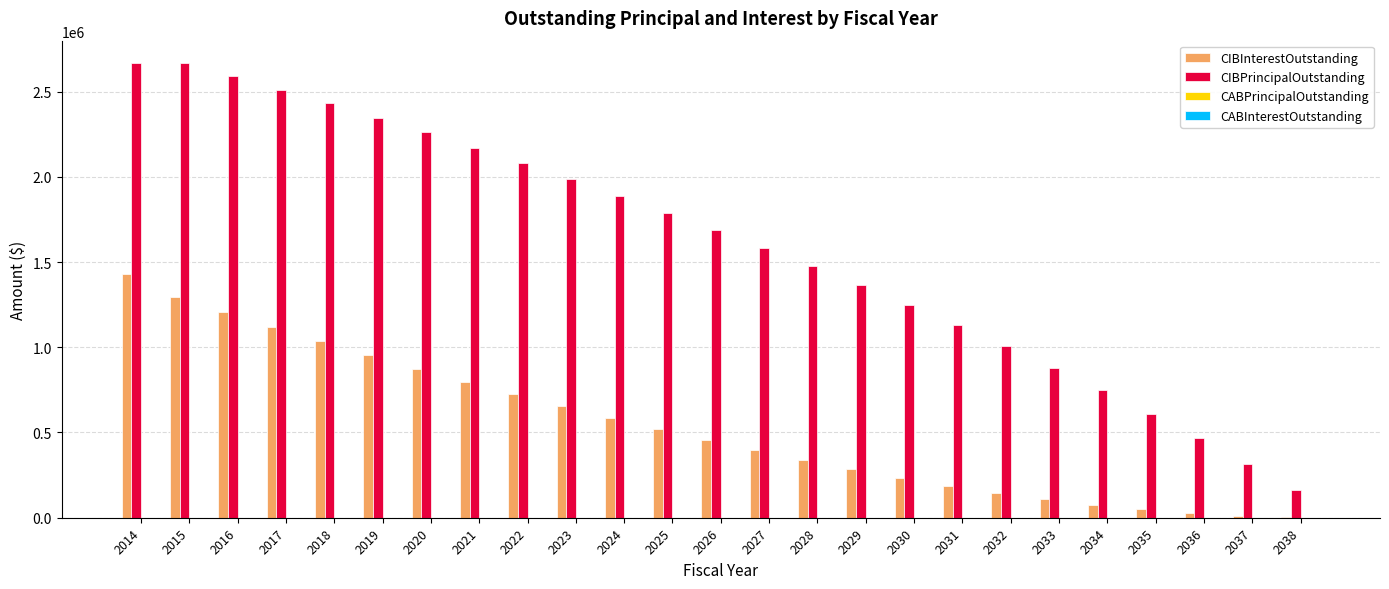

Between 2021 and 2023, which series saw the biggest shift?

CIBPrincipalOutstanding